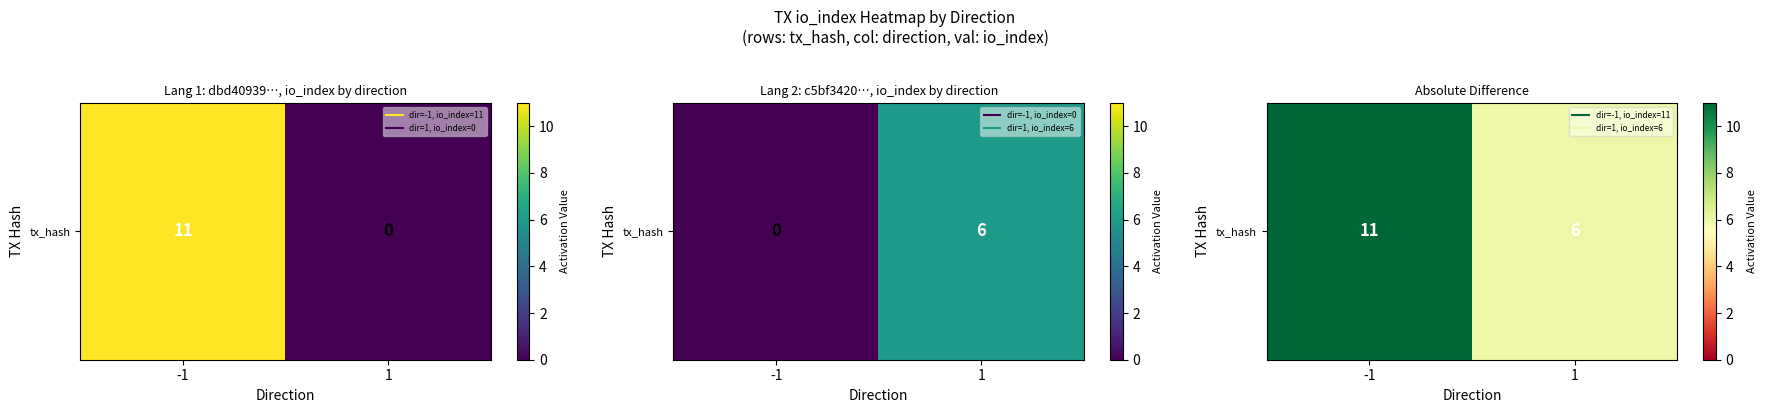

The chart shows a value of 11 at -1. True or false?

True